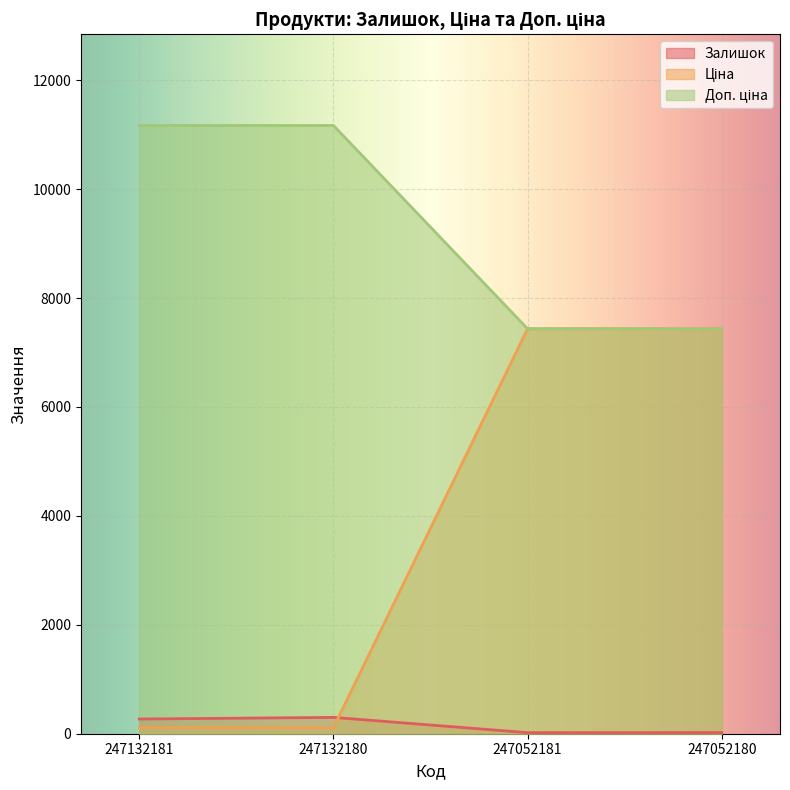

What is the maximum value shown in the chart?

11169.0